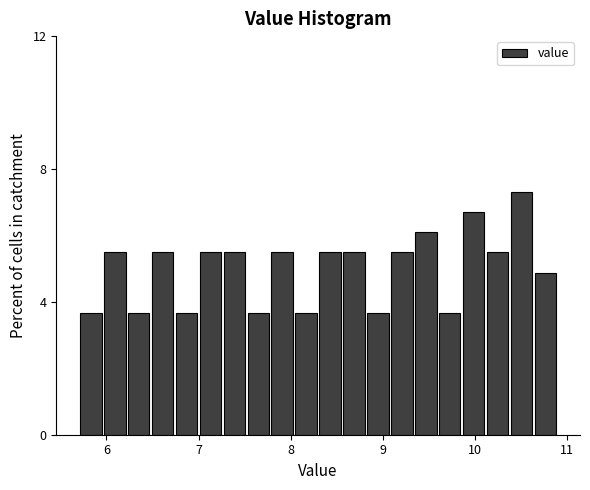

Around what value on the x-axis is the tallest bar? Give the approximate position of its centre, as read against the axis.

10.5